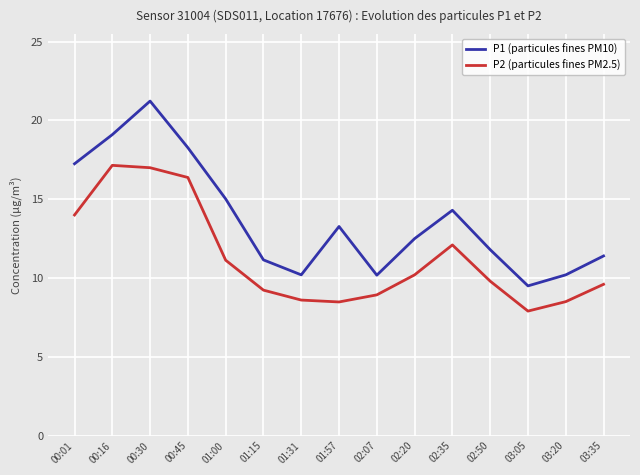

What is the lowest value of the P2 (particules fines PM2.5) series?

7.9